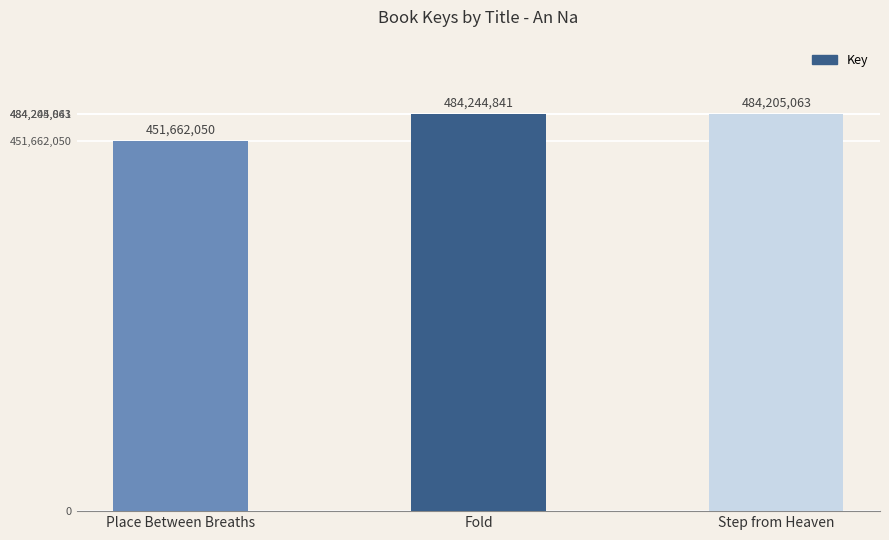

Rank the categories by value from lowest to highest.

Place Between Breaths, Step from Heaven, Fold